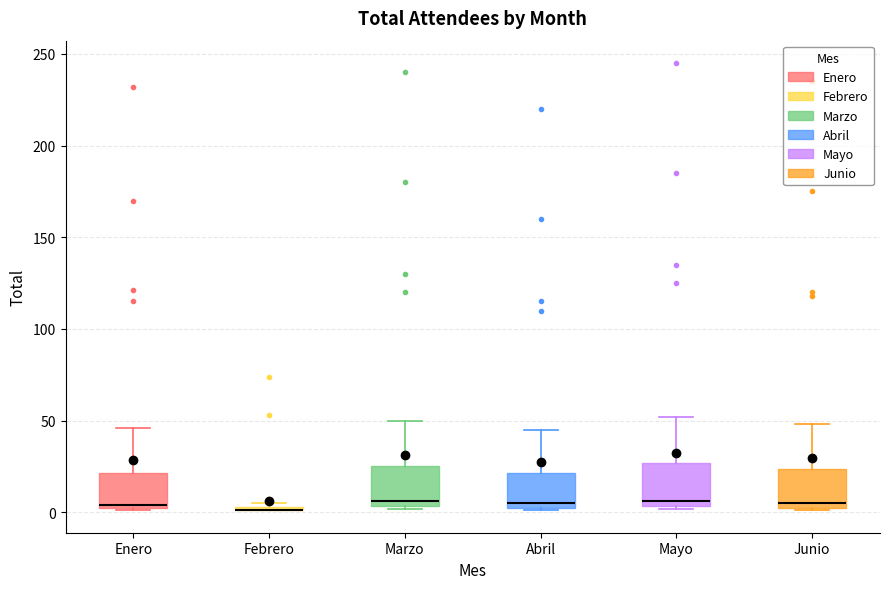

Where is the upper edge of the box for Febrero on the y-axis? The values are not printed on the chart, so give them approximately, as read against the axis.

5